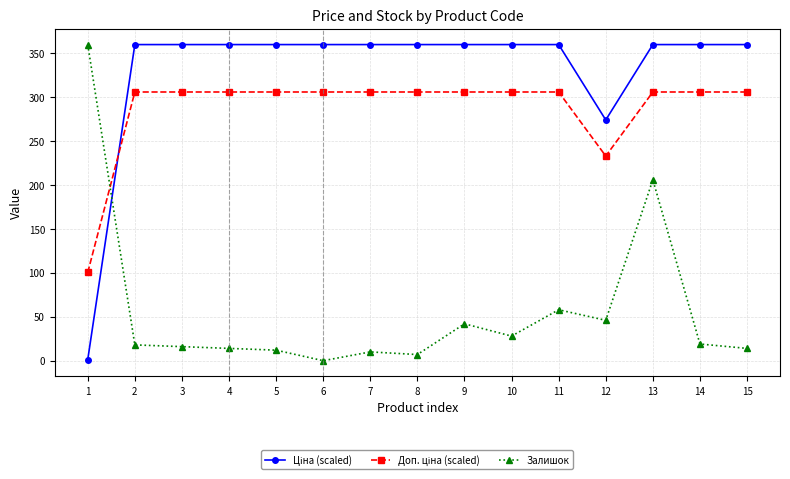

The value of Залишок at 6 is -110.3. True or false?

False